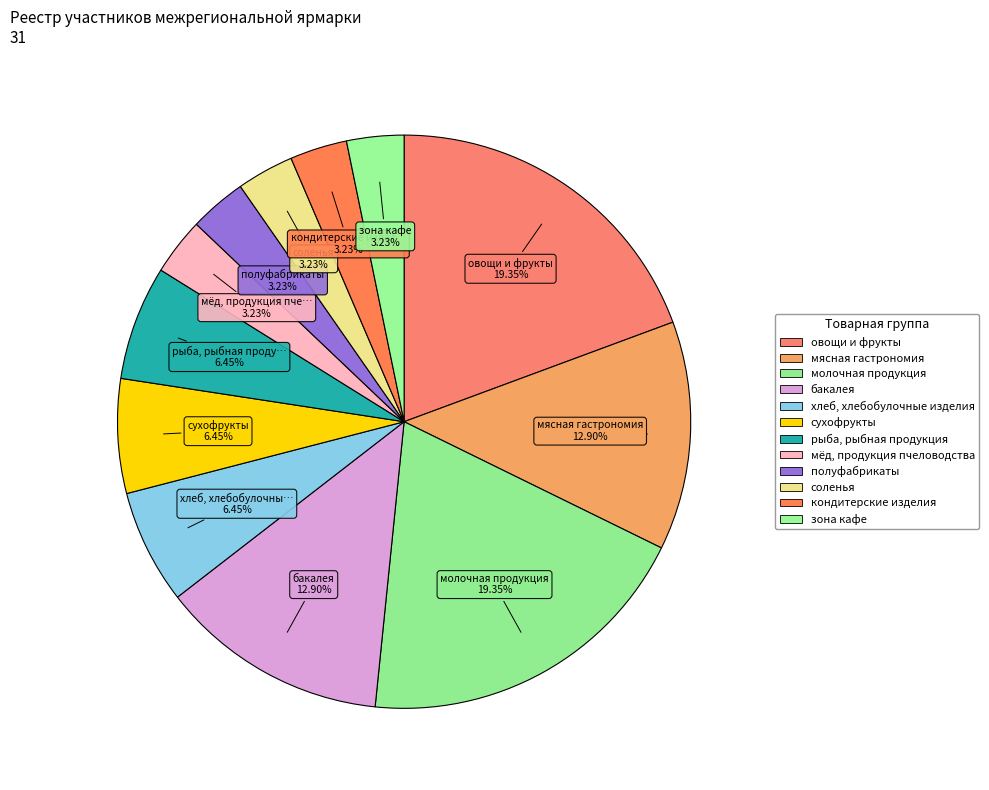

Does кондитерские изделия represent more than half of the total?

No